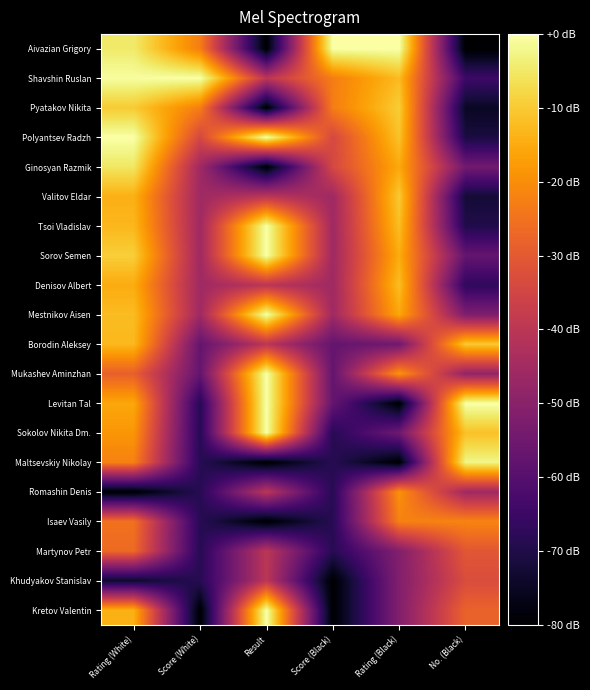

How many series are shown in this chart?

20